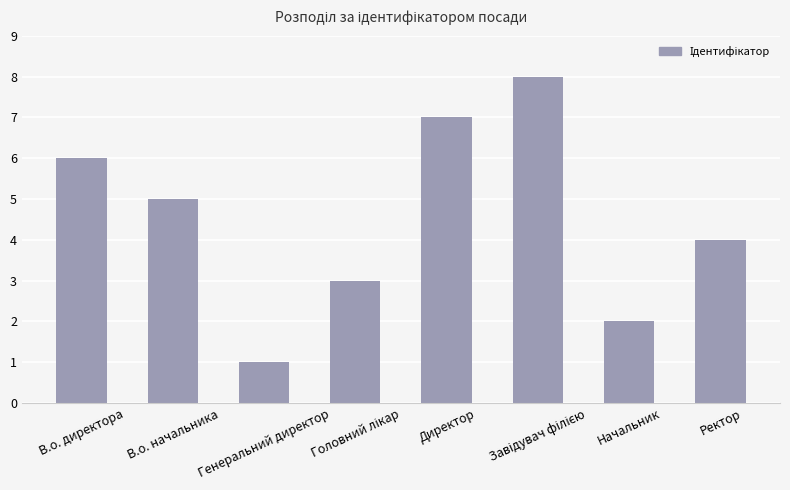

What is the sum of all values?

36